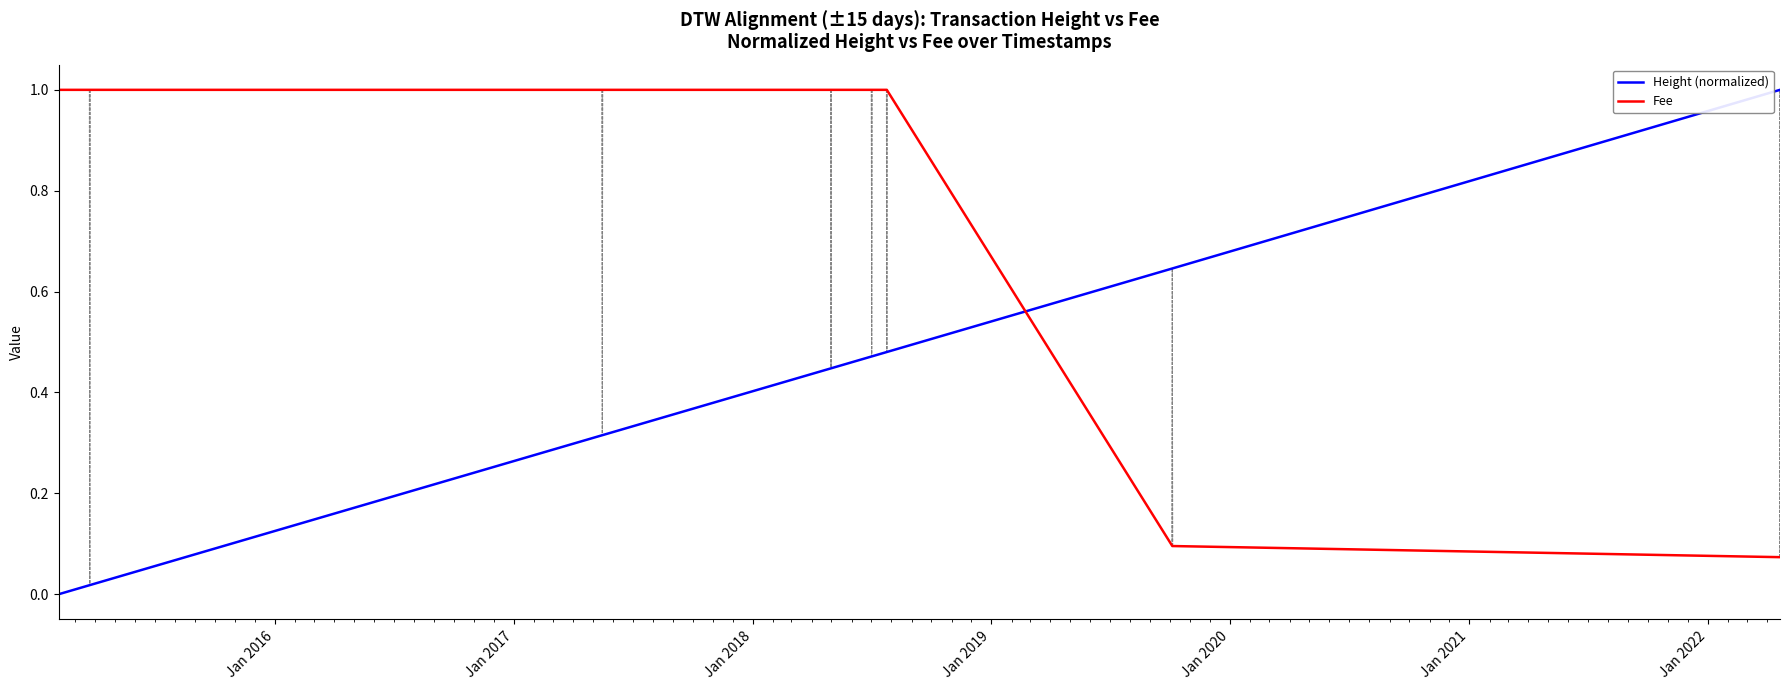

List the series in order of their overall mean, highest first.

Fee, Height (normalized)